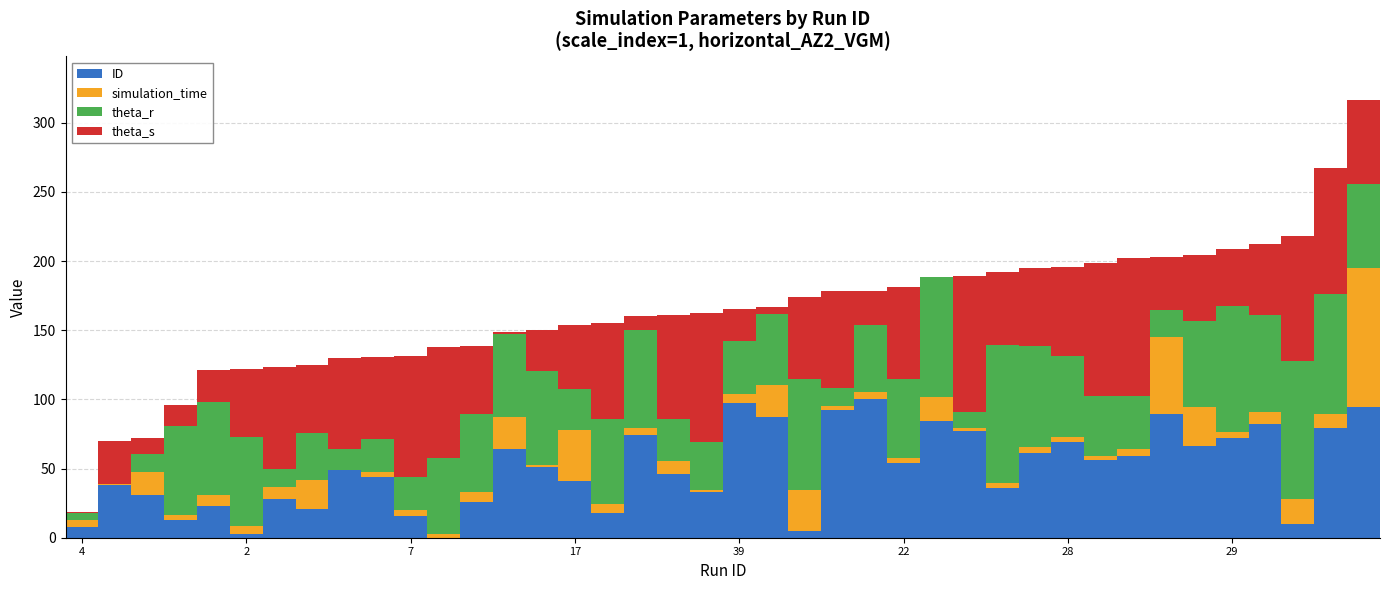

Are the bars horizontal?

No